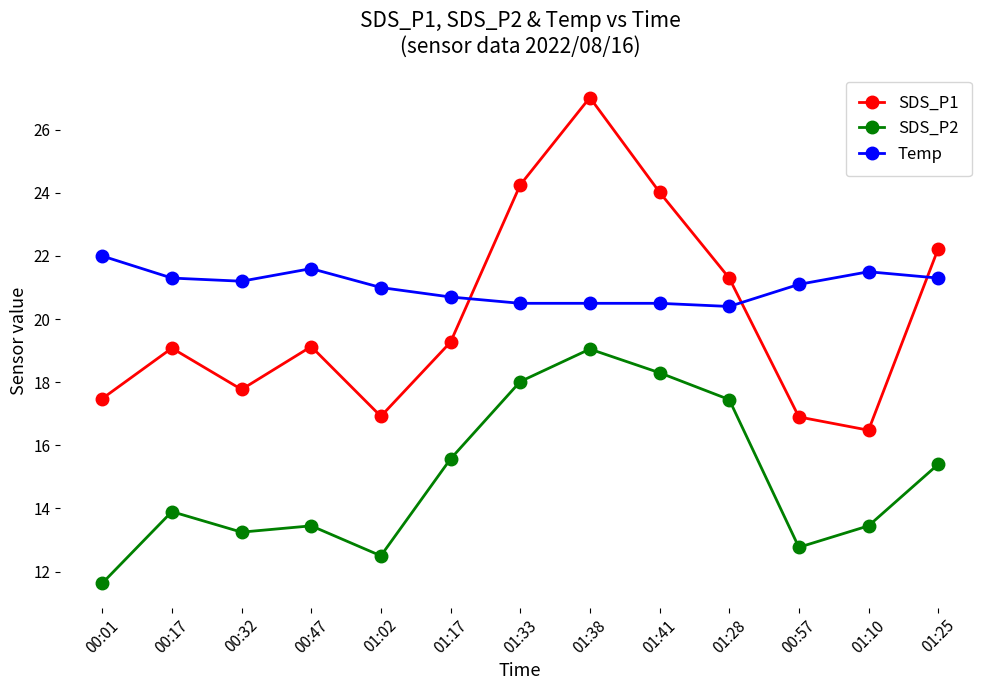

Which series ends up on top after the final intersection of Temp and SDS_P1?

SDS_P1